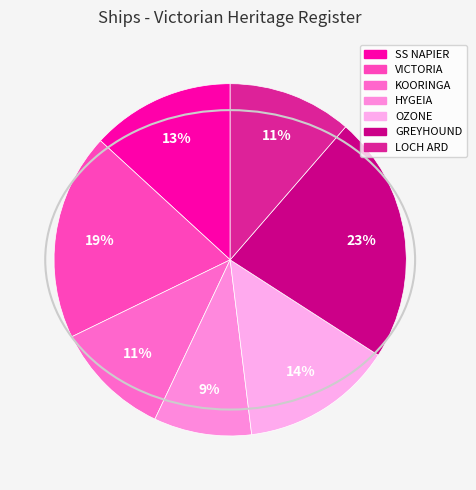

To the nearest percent, what percentage of the pie is OZONE?

14%